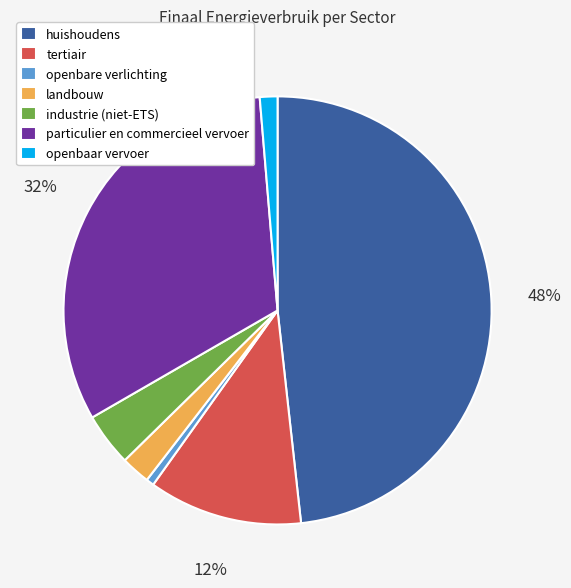

What is the largest slice in the pie chart?

huishoudens